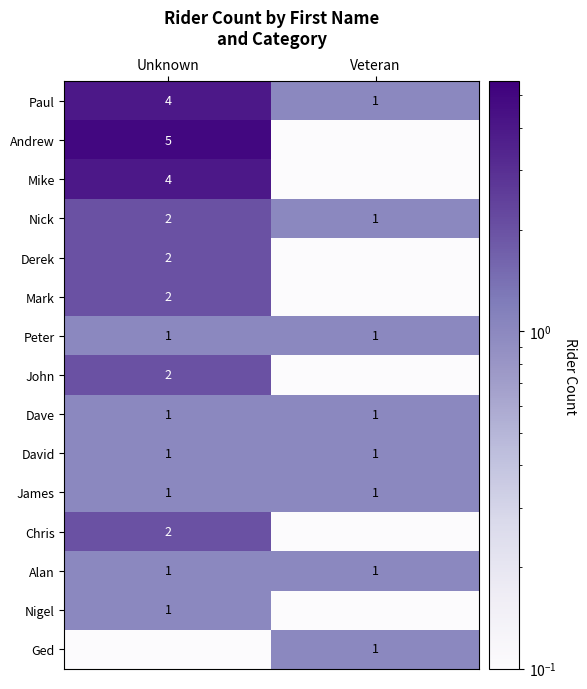

What is the minimum value for Dave?

1.0